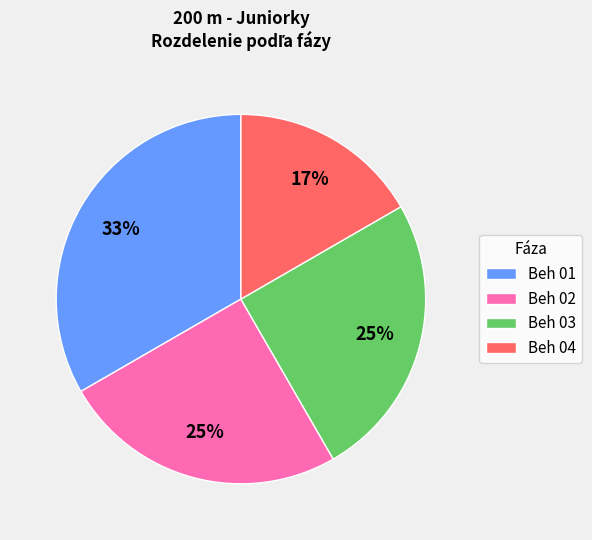

Does Beh 02 represent more than half of the total?

No